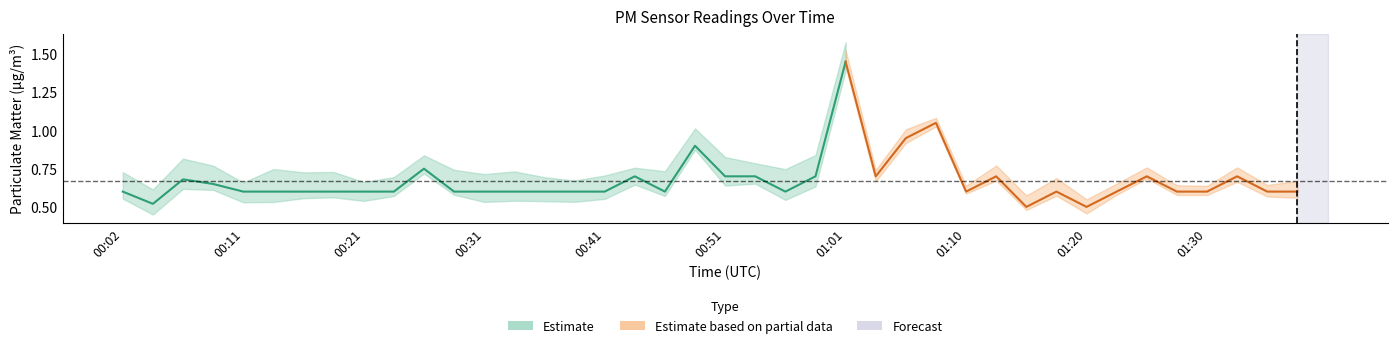

The value of P1 at 00:06 is 0.4. True or false?

False